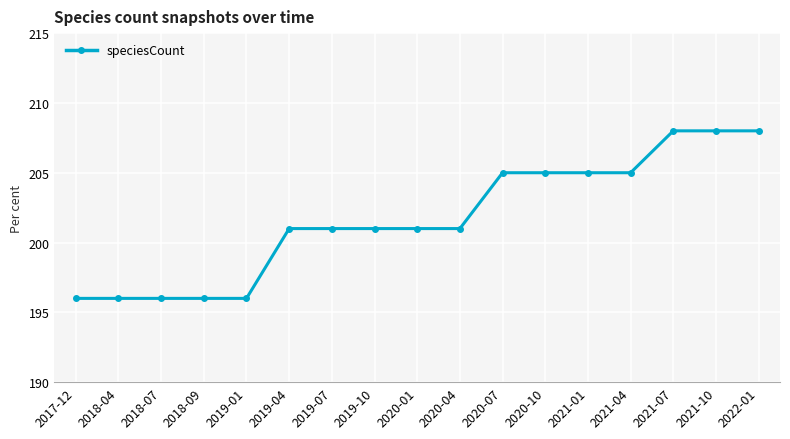

What is the difference between the maximum and minimum values?

12